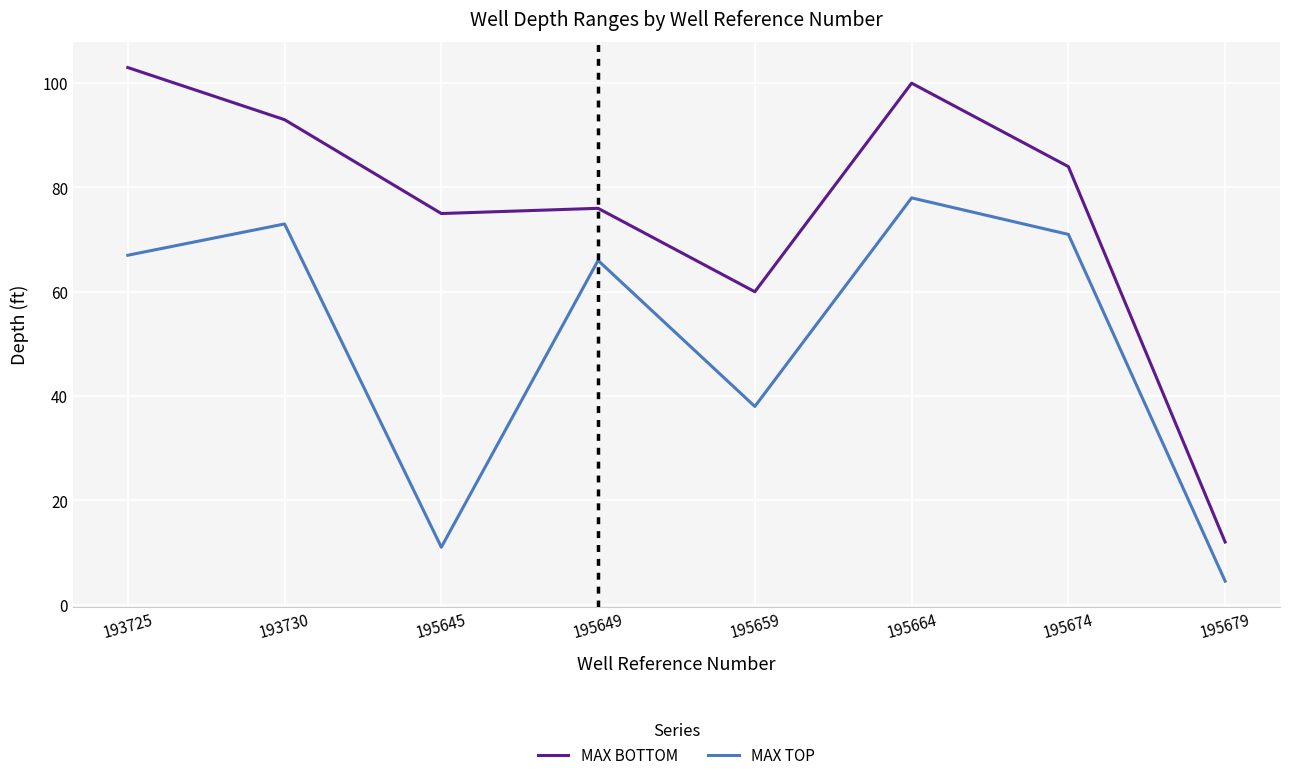

What is the spread (max minus min) of values at 195674?

13.0